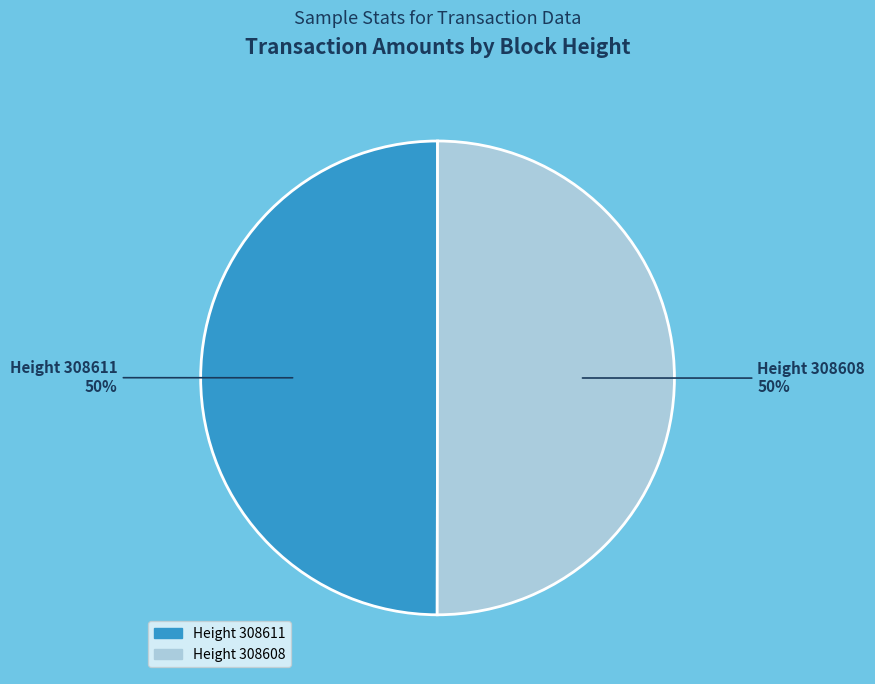

Approximately how many times larger is the value at Height 308611 compared to Height 308608?

1.0